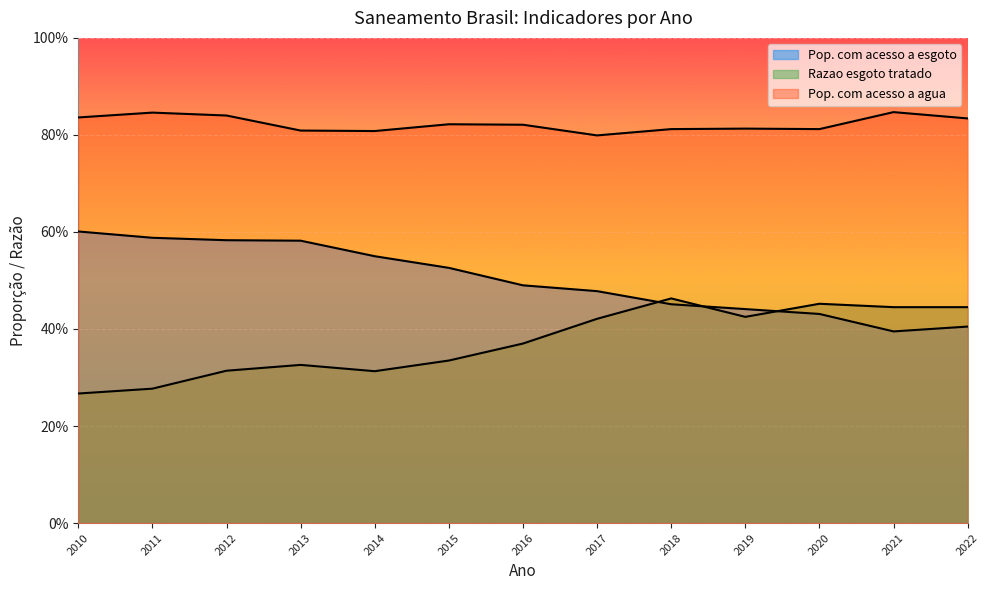

How many categories are shown in the chart?

13